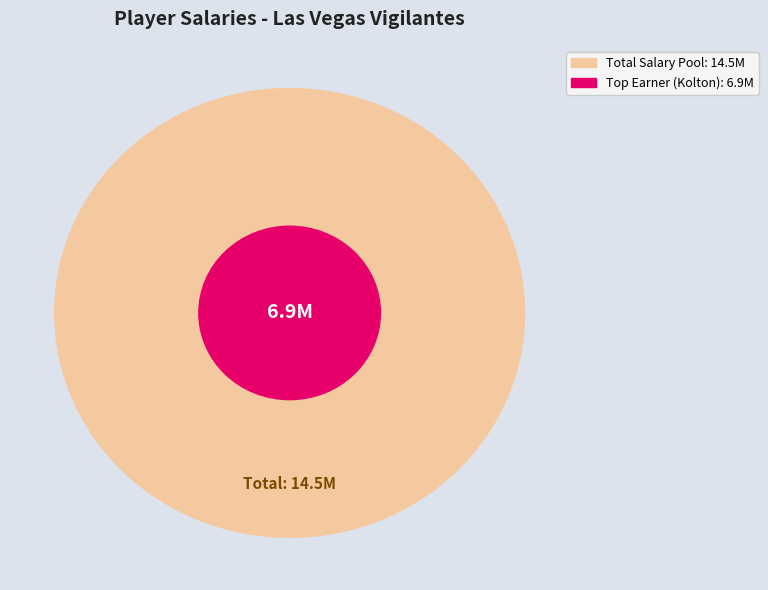

To the nearest percent, what is the difference between the largest and smallest slice percentages?

37%